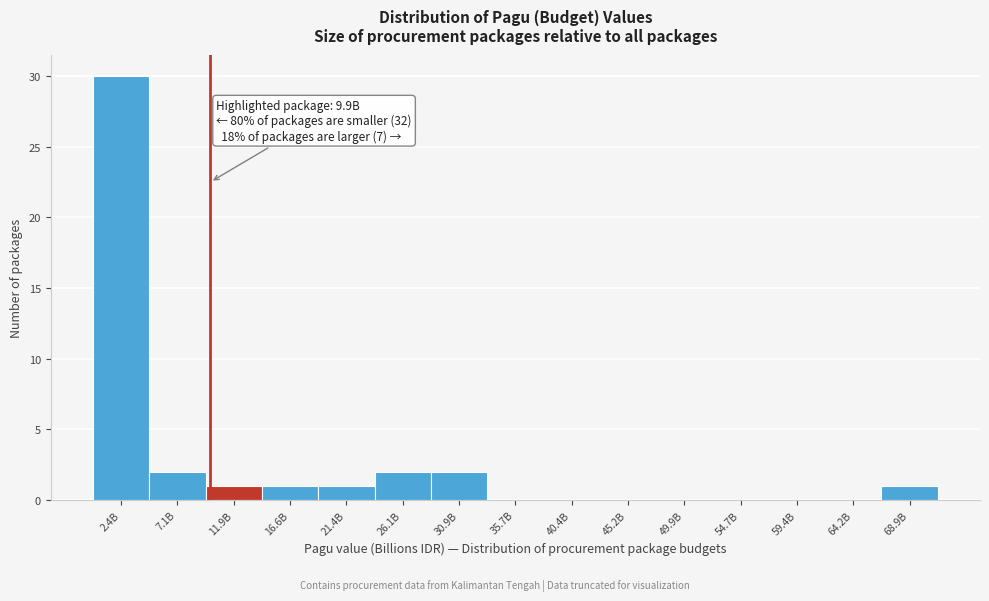

Reading right to left, extract all data points from this chart.

68.9B=1	64.2B=0	59.4B=0	54.7B=0	49.9B=0	45.2B=0	40.4B=0	35.7B=0	30.9B=2	26.1B=2	21.4B=1	16.6B=1	11.9B=1	7.1B=2	2.4B=30